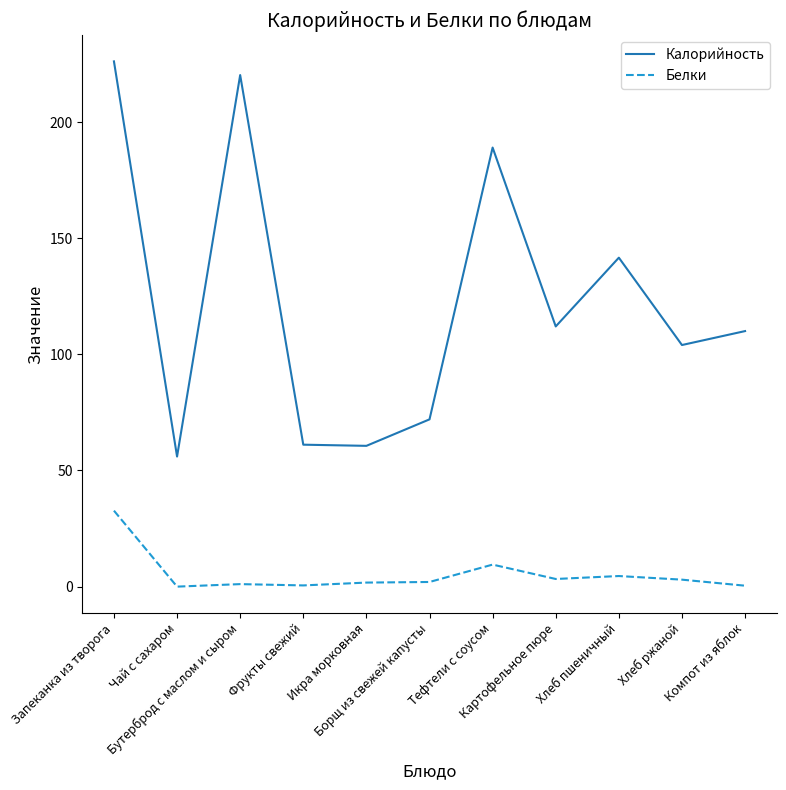

Rank the series by their maximum value, from highest to lowest.

Калорийность, Белки